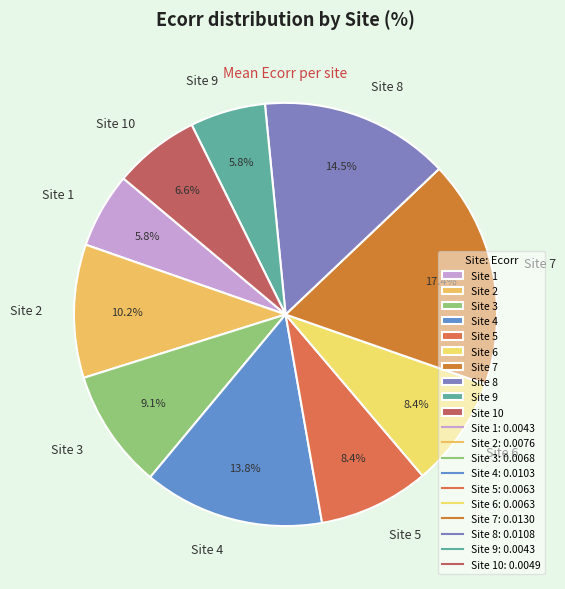

Count the number of slices in the pie.

10